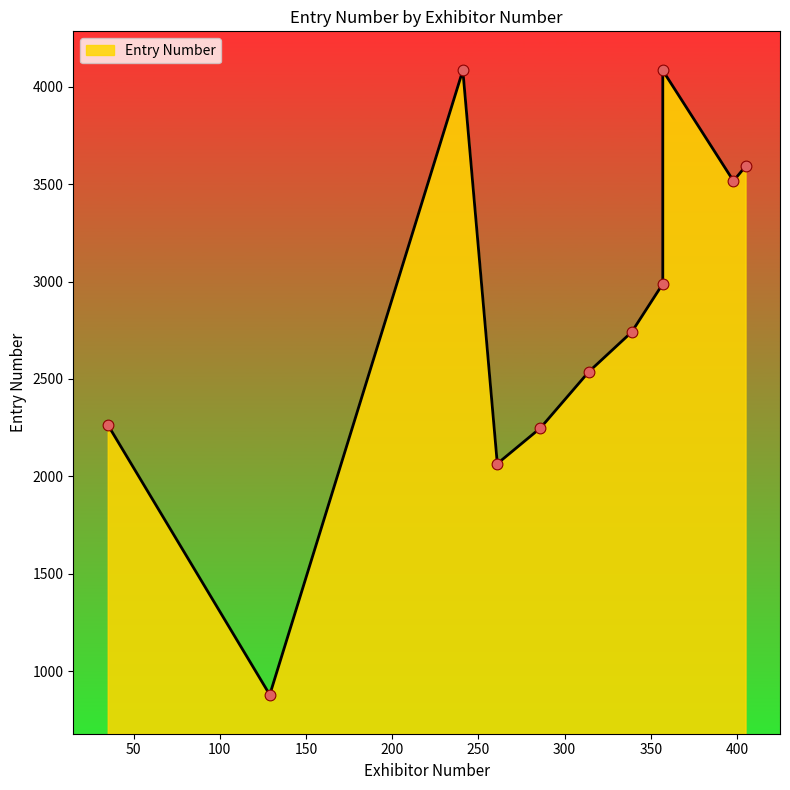

What is the change in value from 314 to 405?

+1055